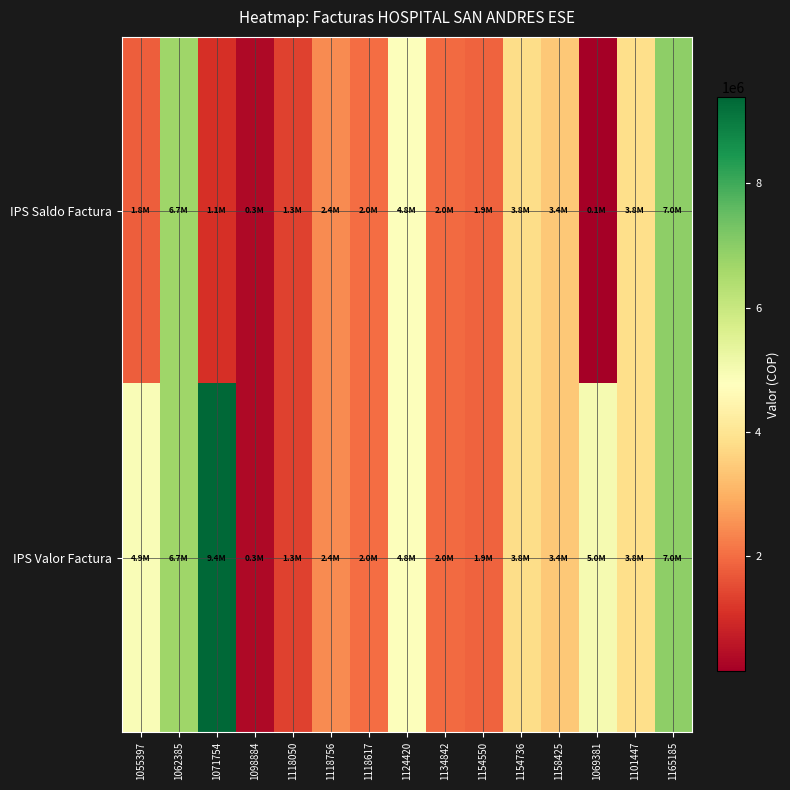

Between 1118617 and 1062385, which is larger?

1062385